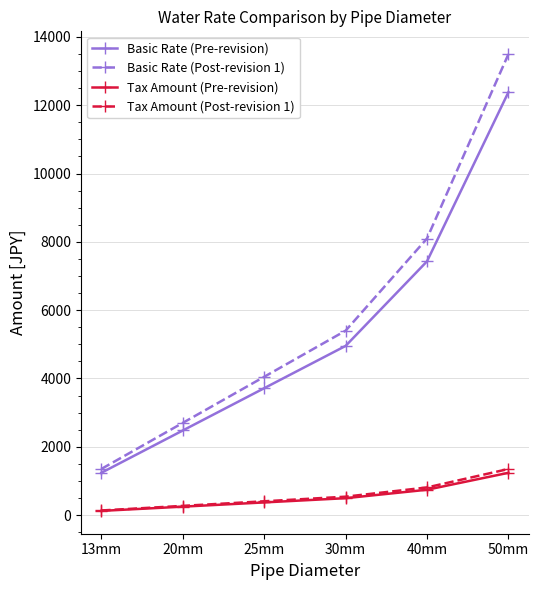

Which series has the largest range (max minus min)?

Basic Rate (Post-revision 1)